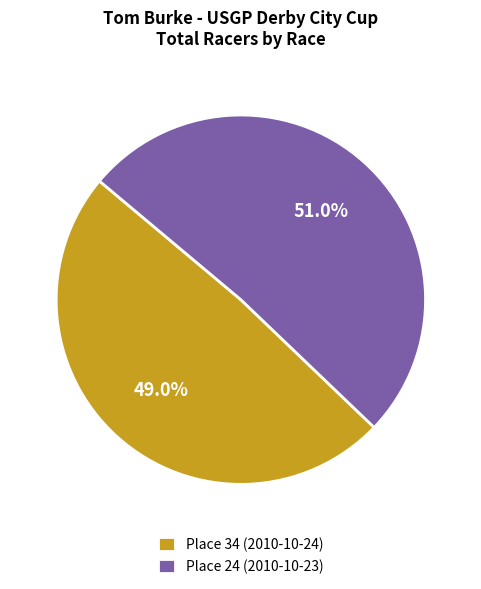

Which category has the biggest portion of the pie?

Place 24 (2010-10-23)